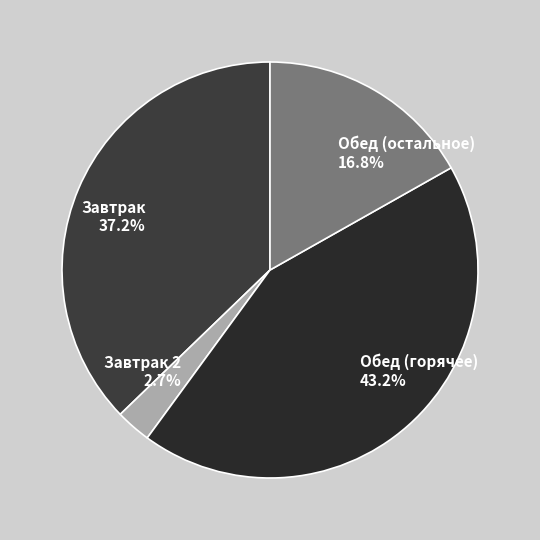

Which slice is the smallest?

Завтрак 2 2.7%